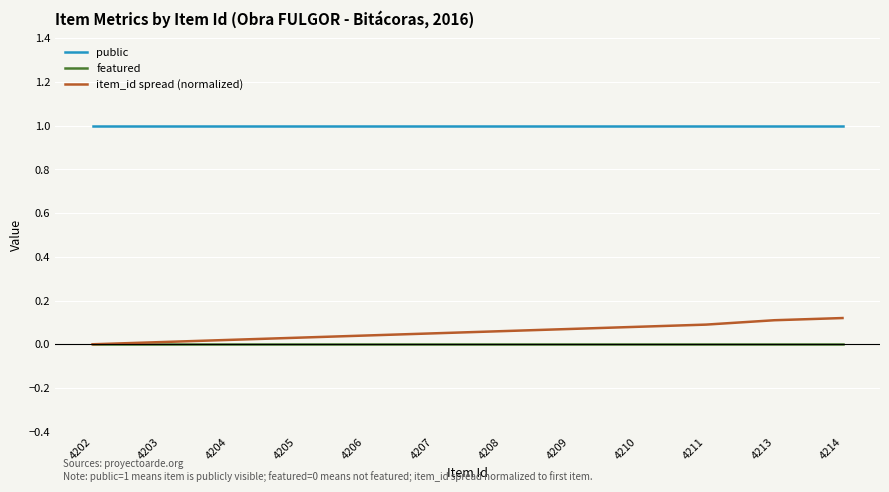

List the series in order of their peak value, lowest first.

featured, item_id spread (normalized), public